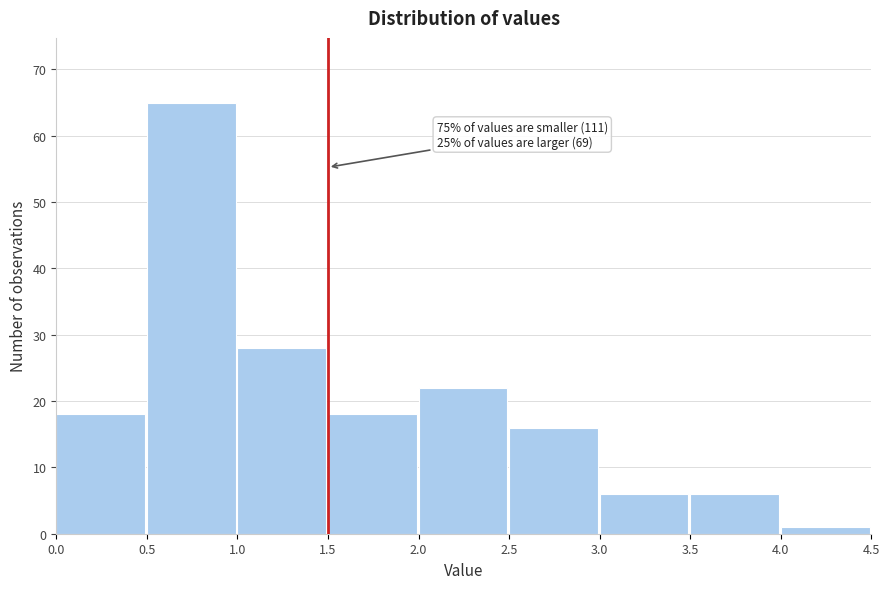

Which range on the x-axis has the tallest bar?

0.5 to 1.0